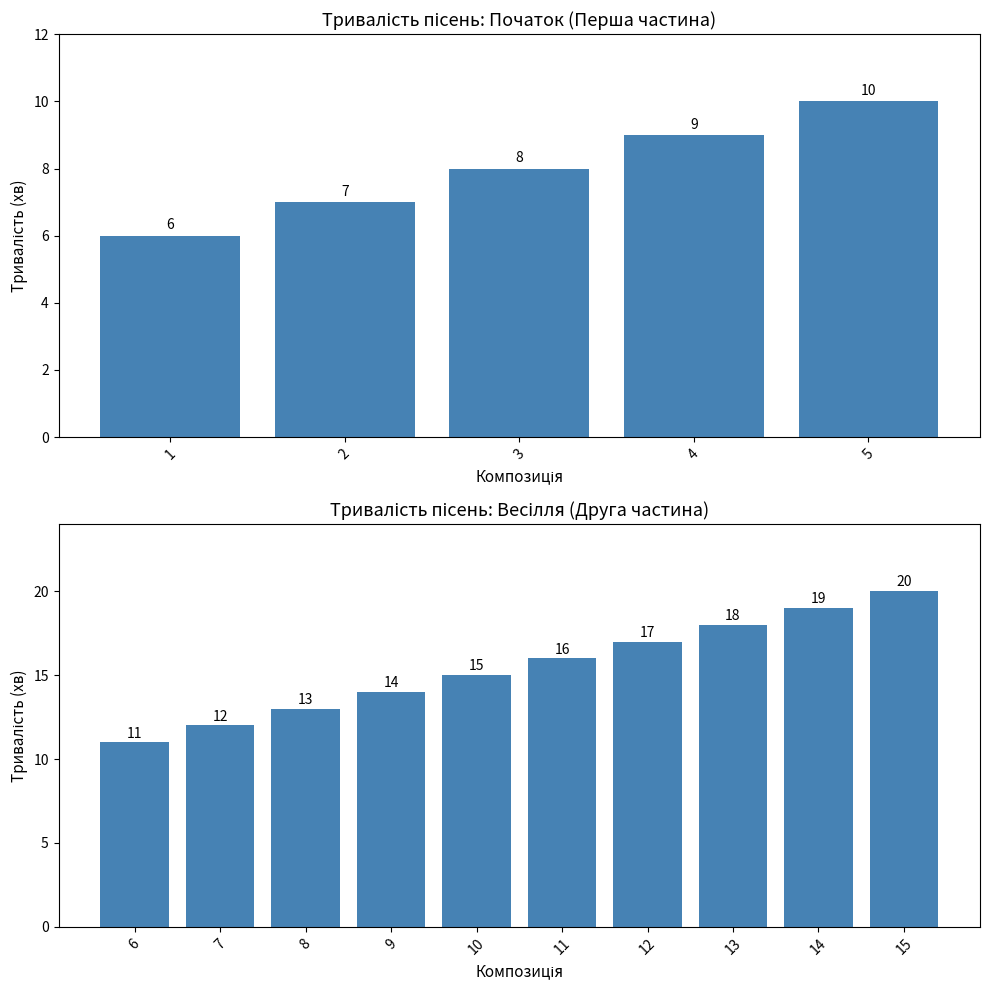

At which category does the chart reach its minimum across all series?

6